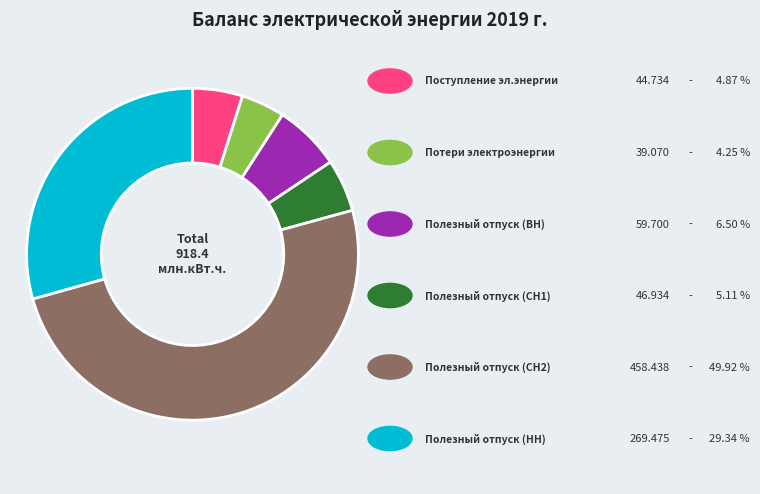

Is there a majority slice in this chart?

No